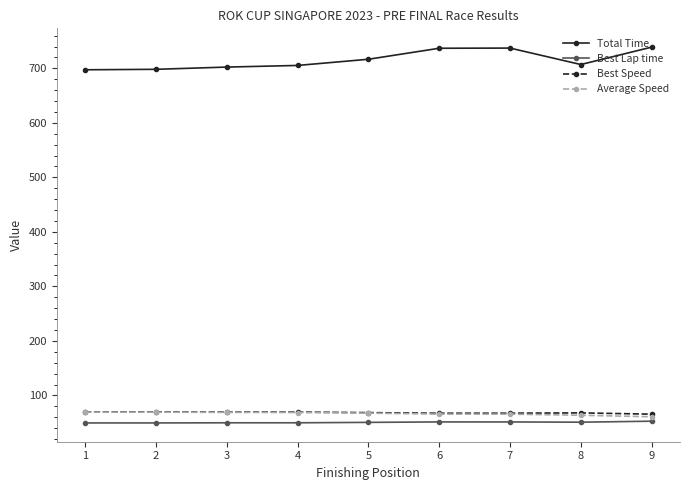

Is it true that Best Speed equals 69.5 at 3?

True